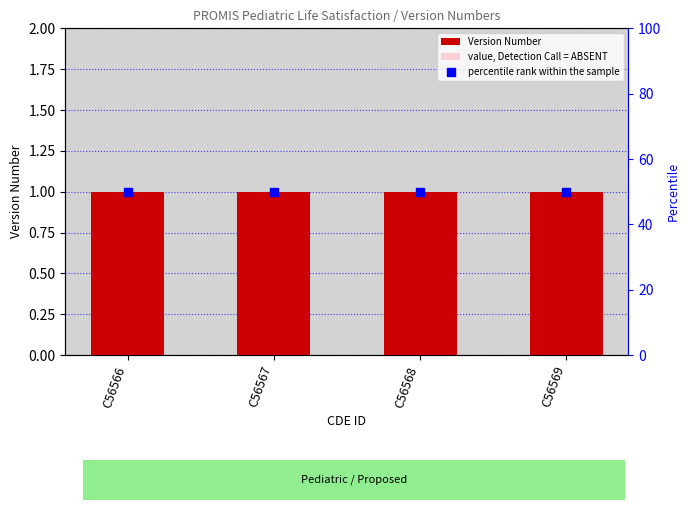

Which series has the largest total across all categories?

percentile rank within the sample